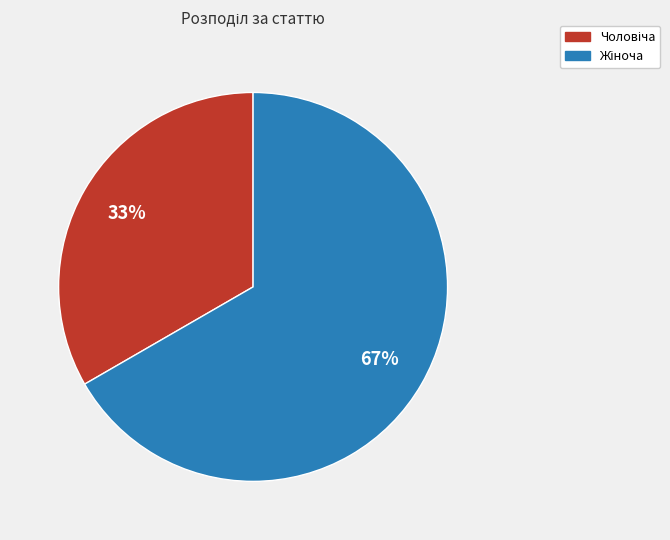

How many slices are in this pie chart?

2